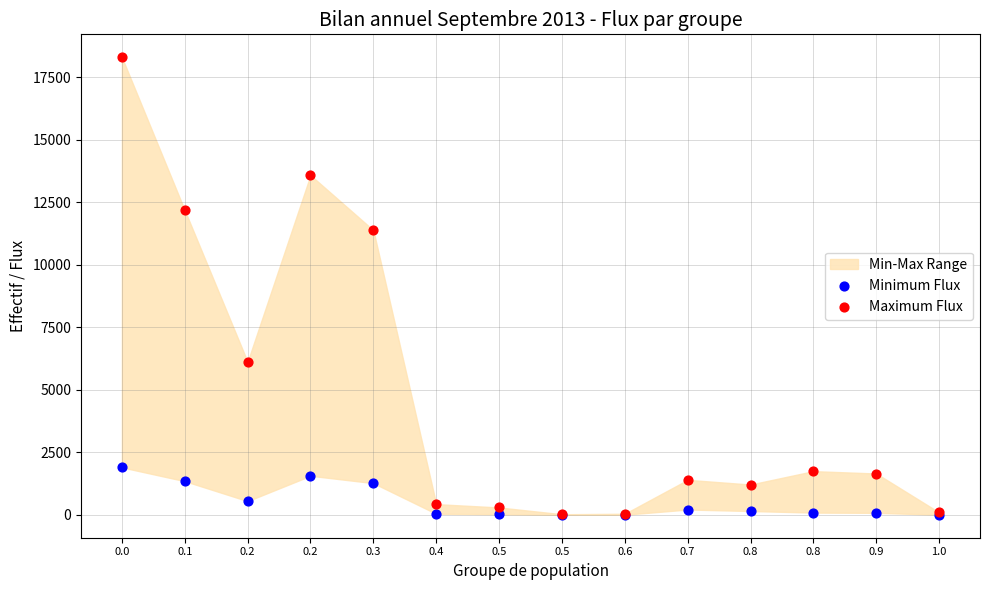

In the Maximum Flux series, what Y value is closest to 9158?

11377